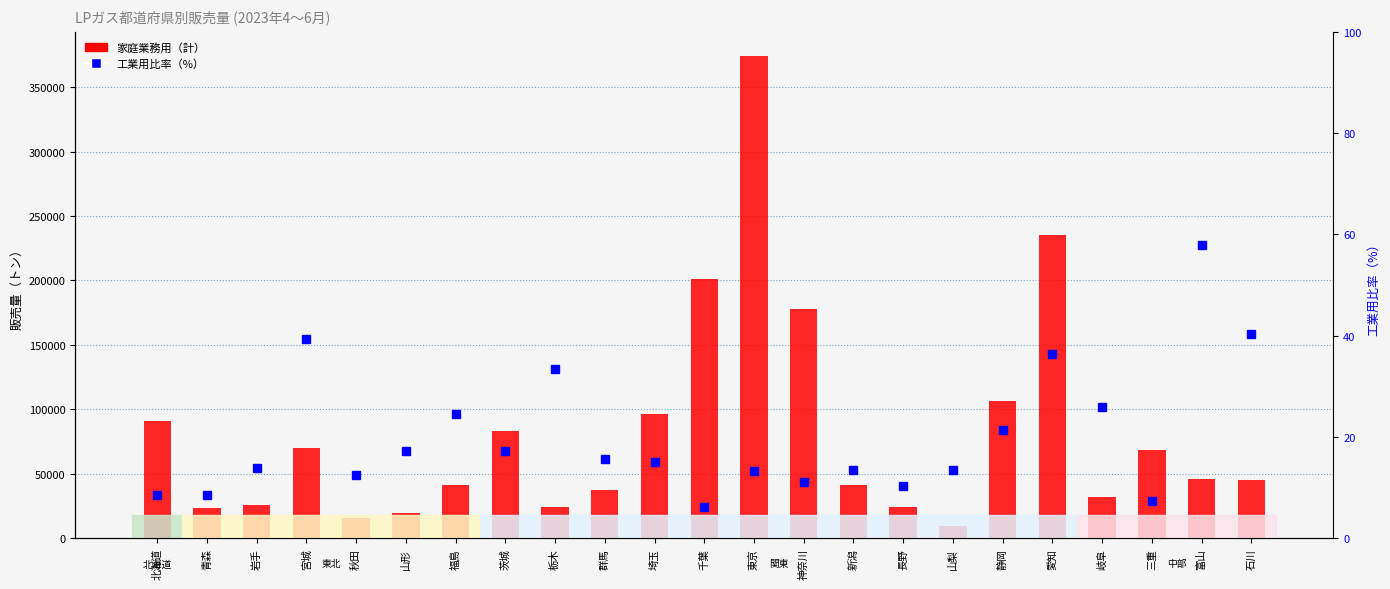

How many series are shown in this chart?

2